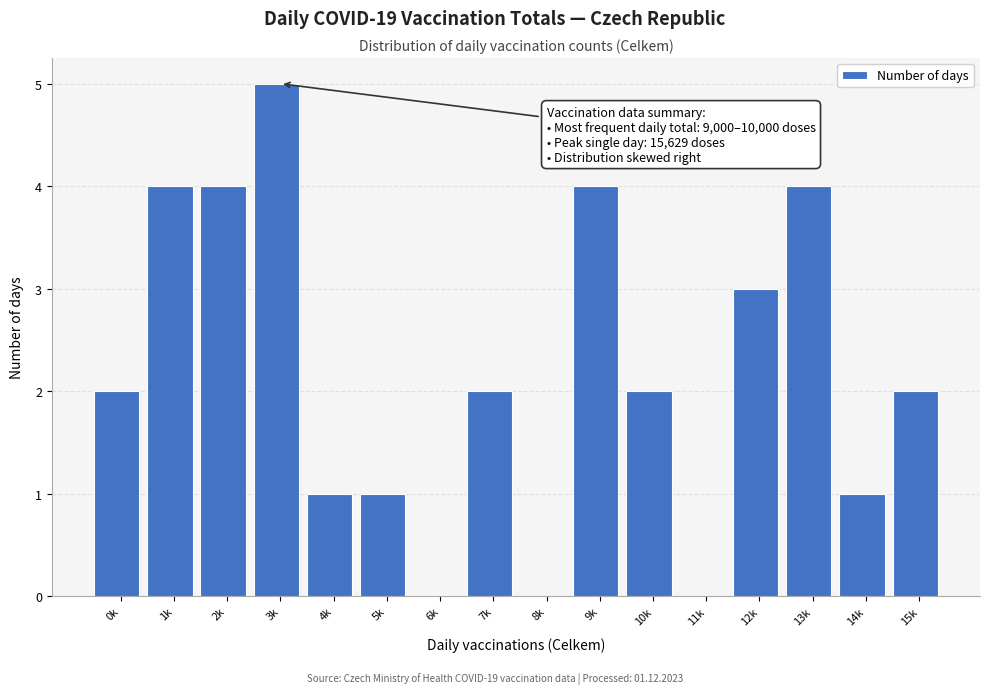

Reading left to right, list all the values displayed in this chart.

0k=2	1k=4	2k=4	3k=5	4k=1	5k=1	6k=0	7k=2	8k=0	9k=4	10k=2	11k=0	12k=3	13k=4	14k=1	15k=2